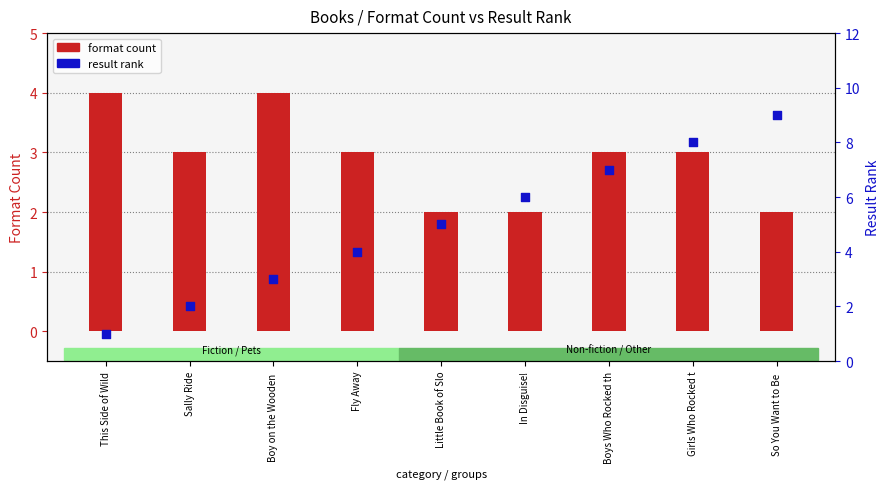

At which category is the sum across all series the highest?

Girls Who Rocked t